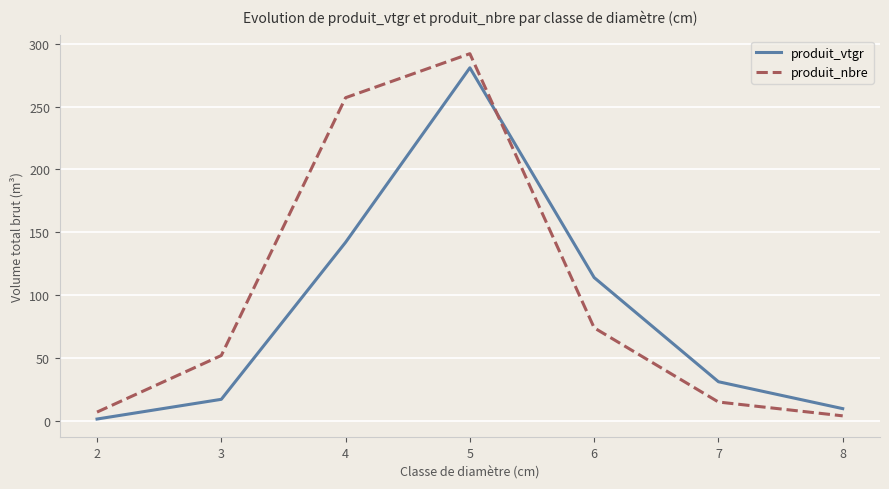

Reading right to left, extract all data points from this chart.

produit_vtgr: 9.7	31.1	114.0	280.8	142.0	17.1	1.5
produit_nbre: 4.0	15.0	74.0	292.0	257.0	52.0	7.0